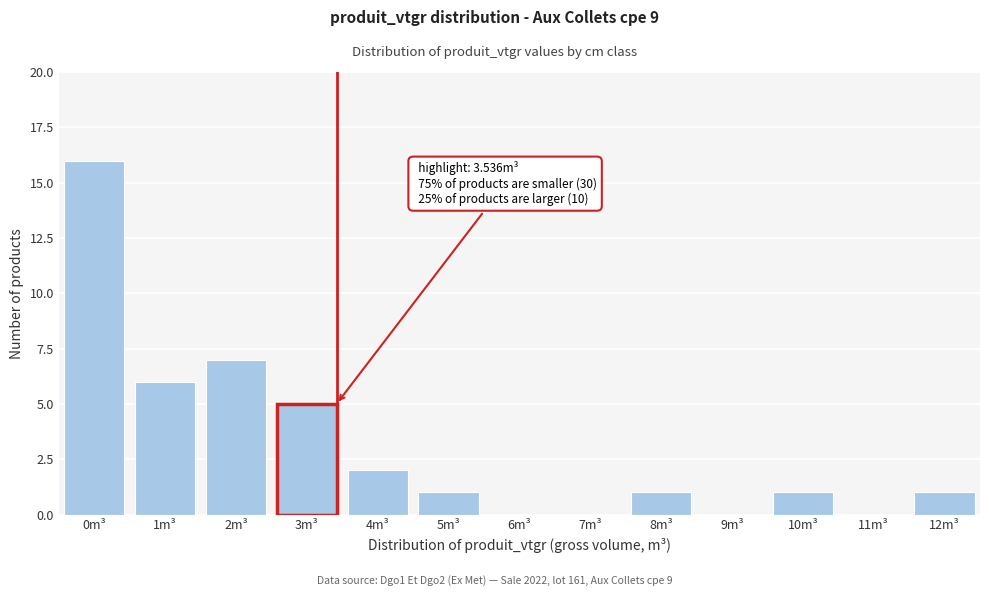

Reading left to right, extract all data points from this chart.

0m³=16	1m³=6	2m³=7	3m³=5	4m³=2	5m³=1	6m³=0	7m³=0	8m³=1	9m³=0	10m³=1	11m³=0	12m³=1